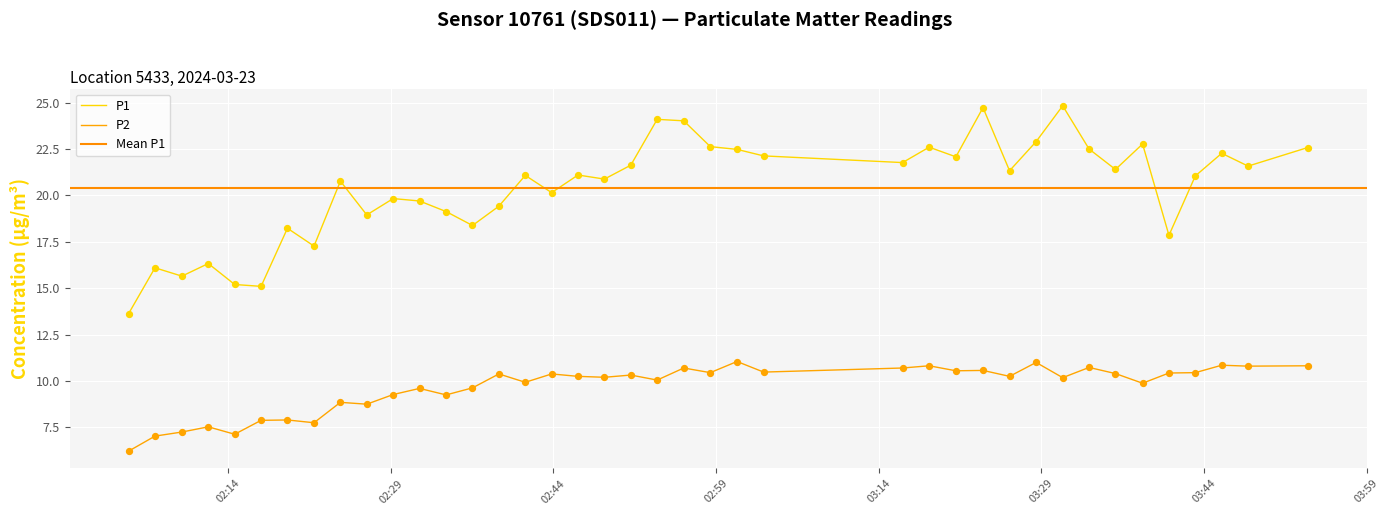

What is the minimum value for P2?

6.2